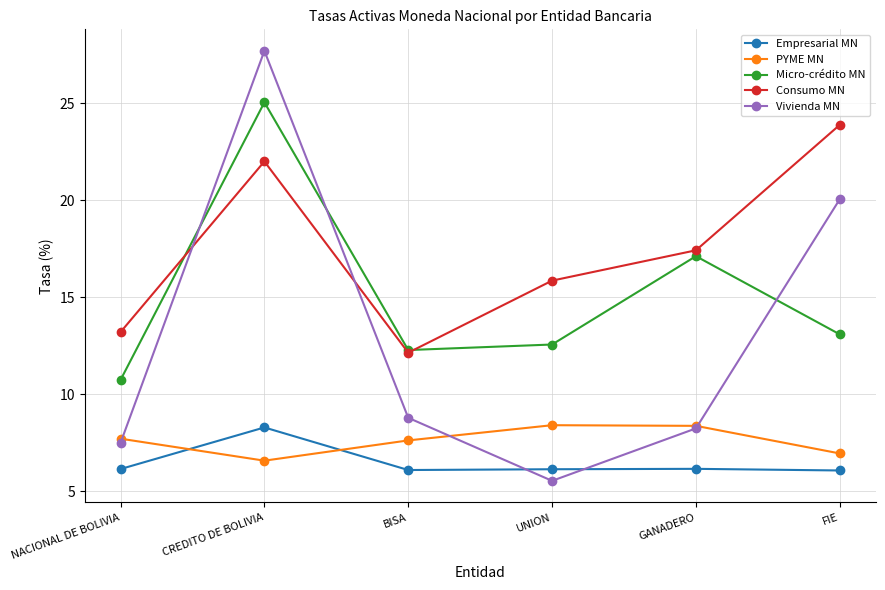

Where is the first local minimum for Micro-crédito MN?

BISA